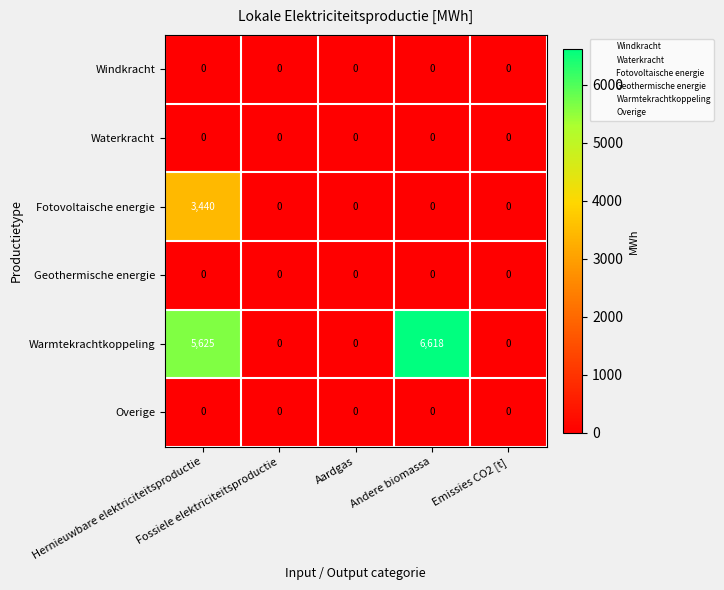

What is the average value of the Warmtekrachtkoppeling series?

2449